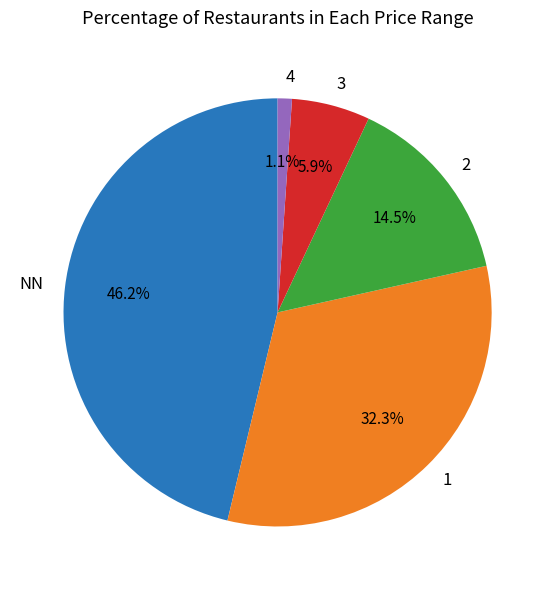

Count the number of slices in the pie.

5